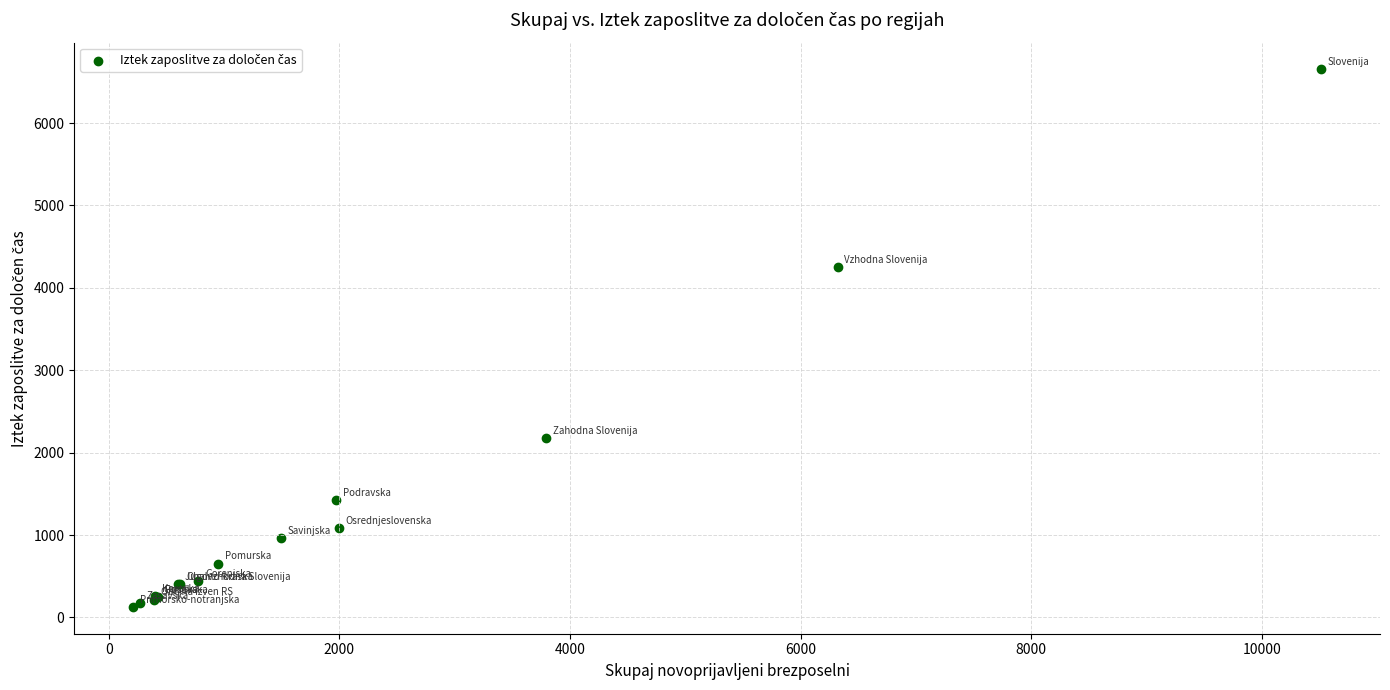

What Y value in the scatter plot is closest to 3390?

4256